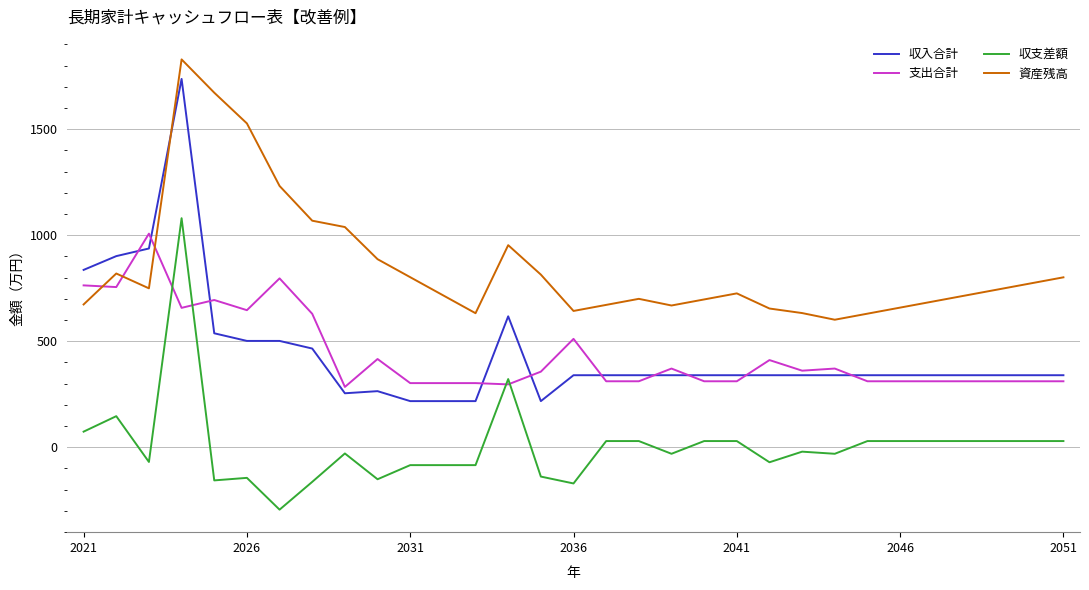

What is the highest value of the 資産残高 series?

1829.0